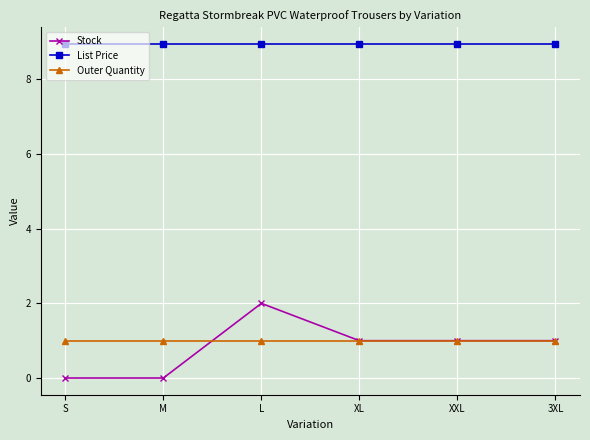

True or false: Outer Quantity and List Price cross at least once.

False